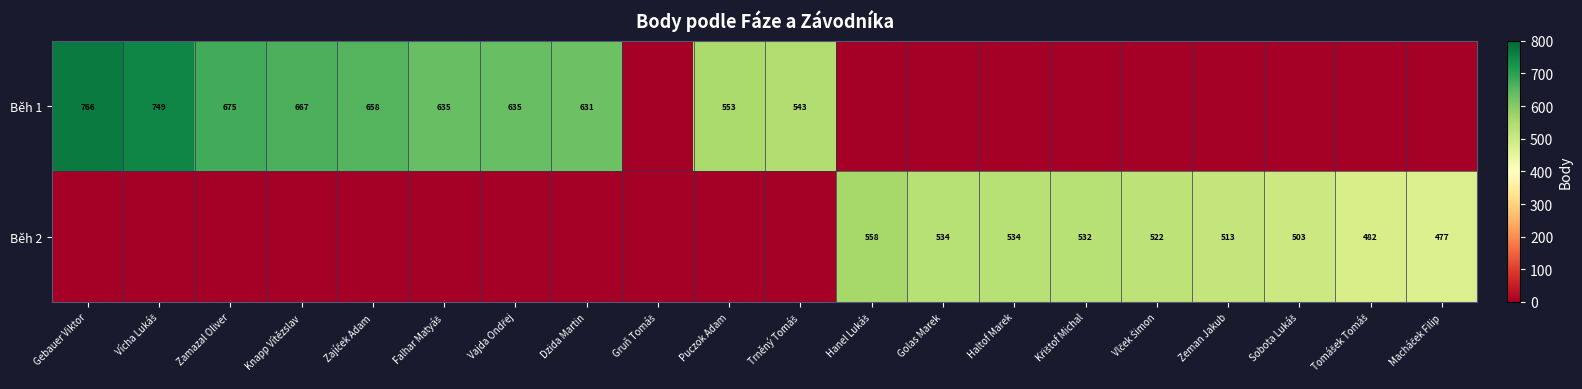

Rank the series by their maximum value, from lowest to highest.

Běh 2, Běh 1